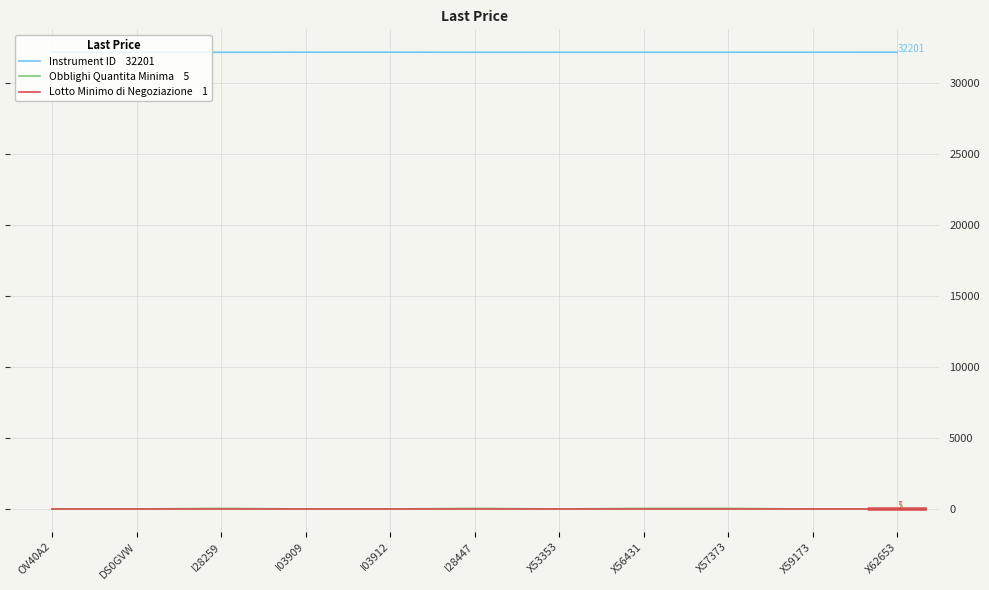

What is the greatest value displayed?

32203